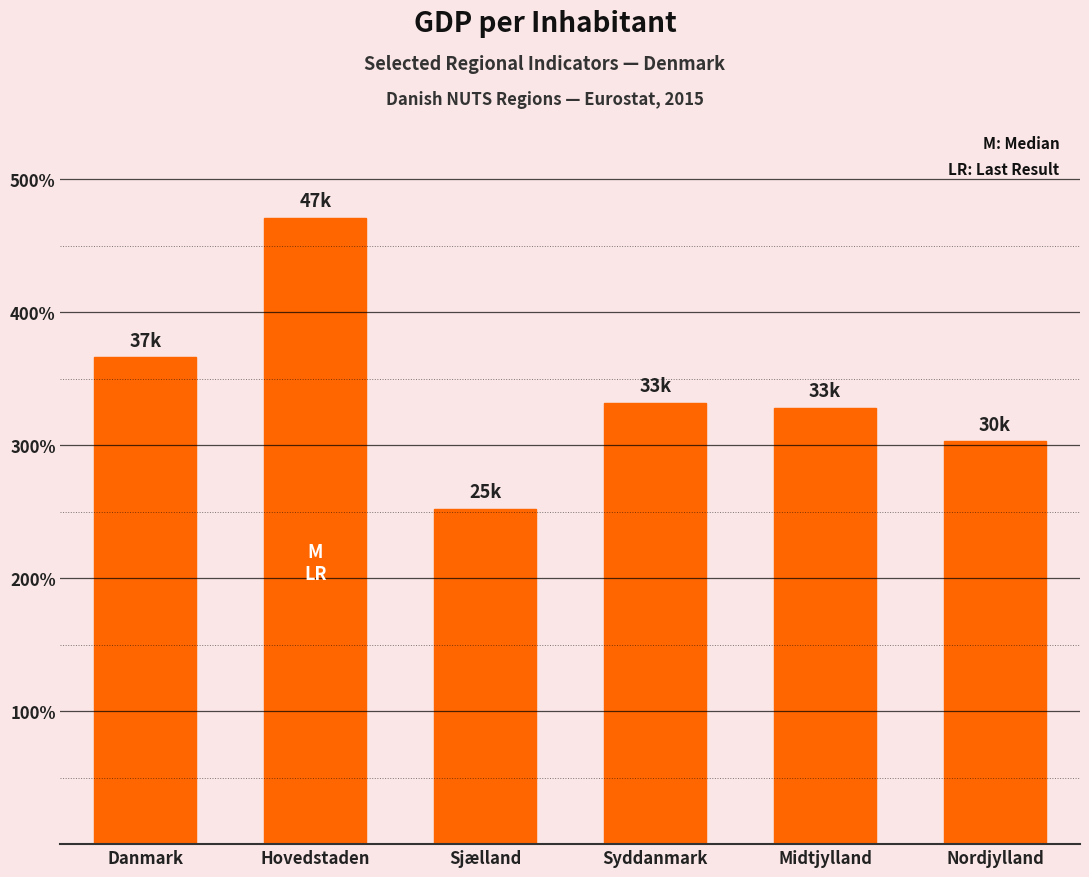

Does the chart contain stacked bars?

No